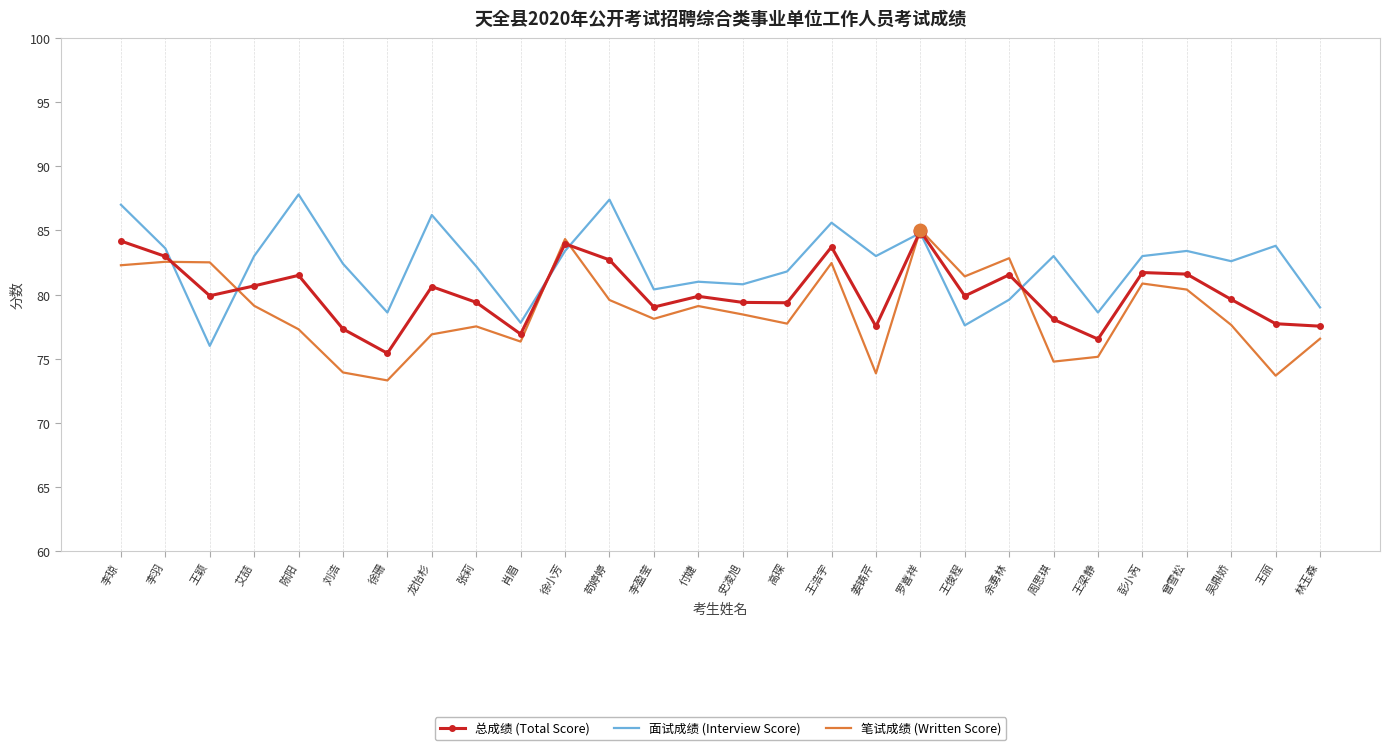

What is the difference between the 总成绩 (Total Score) values at 姜铸芹 and 陈阳?

4.0